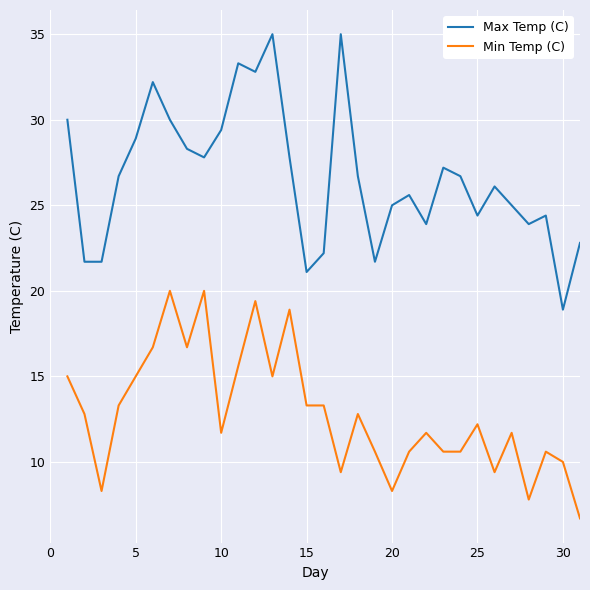

Which series has the largest total across all categories?

Max Temp (C)